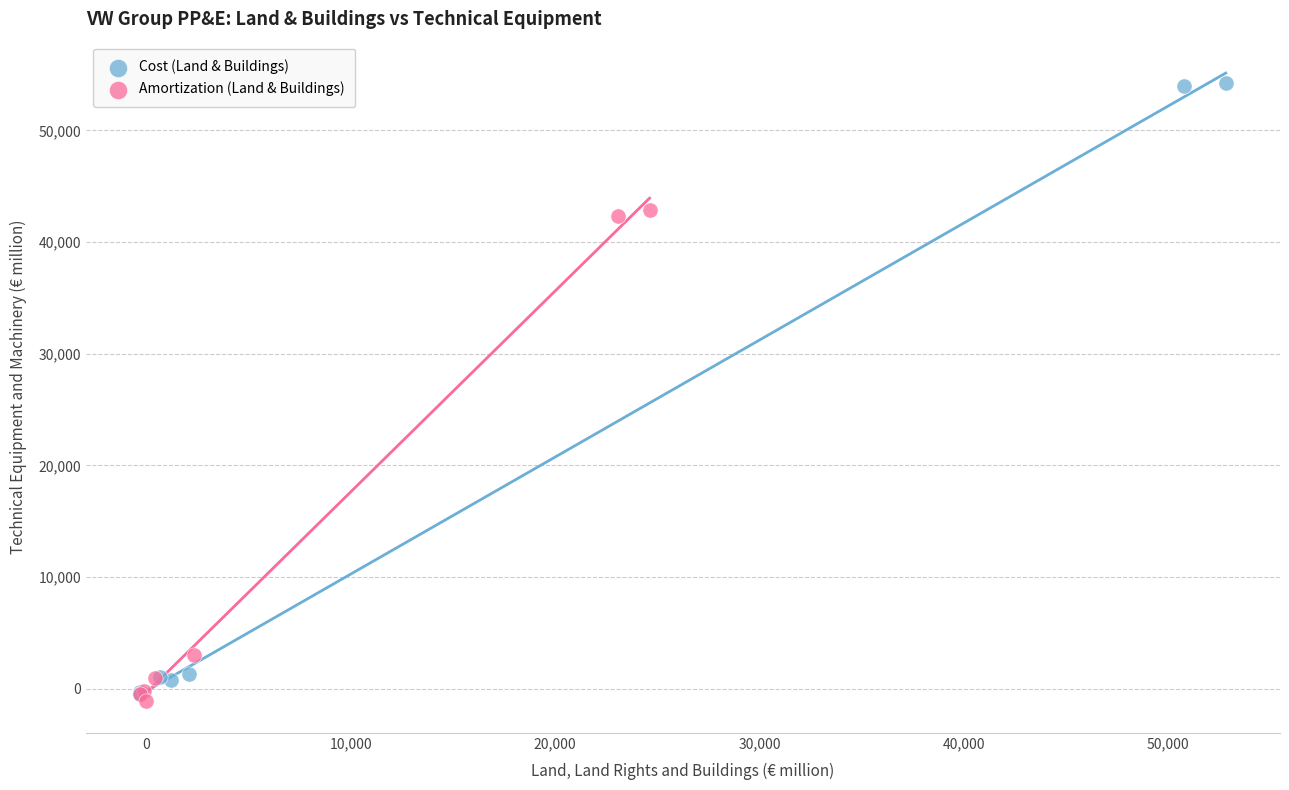

Which series contains the highest Y value?

Cost (Land & Buildings)